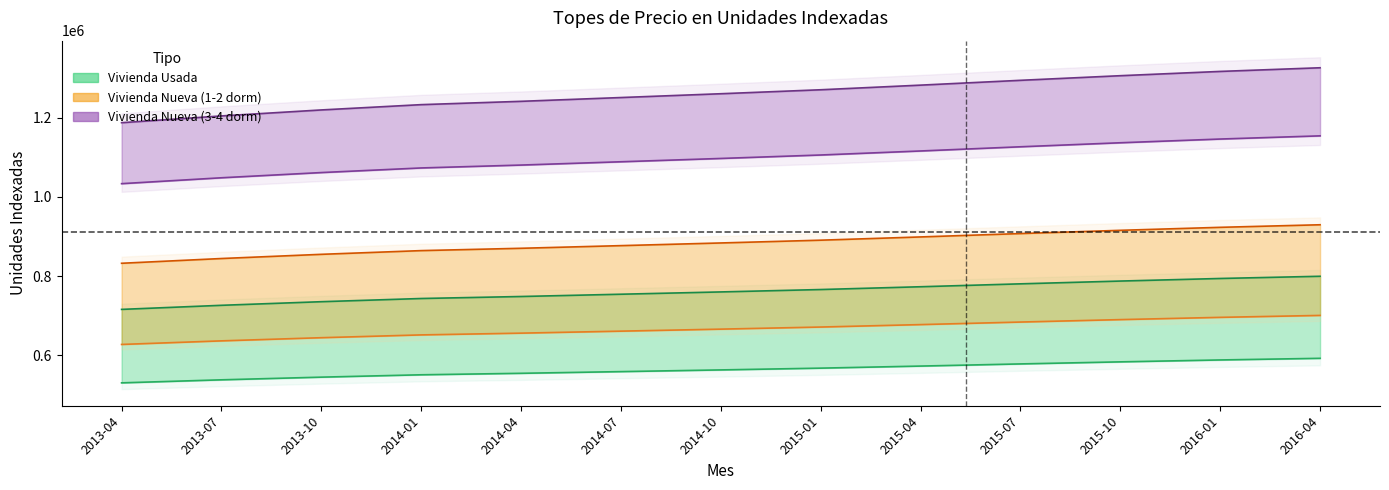

Is it true that NUEVA 4 DORM equals 481099 at 2014-04?

False